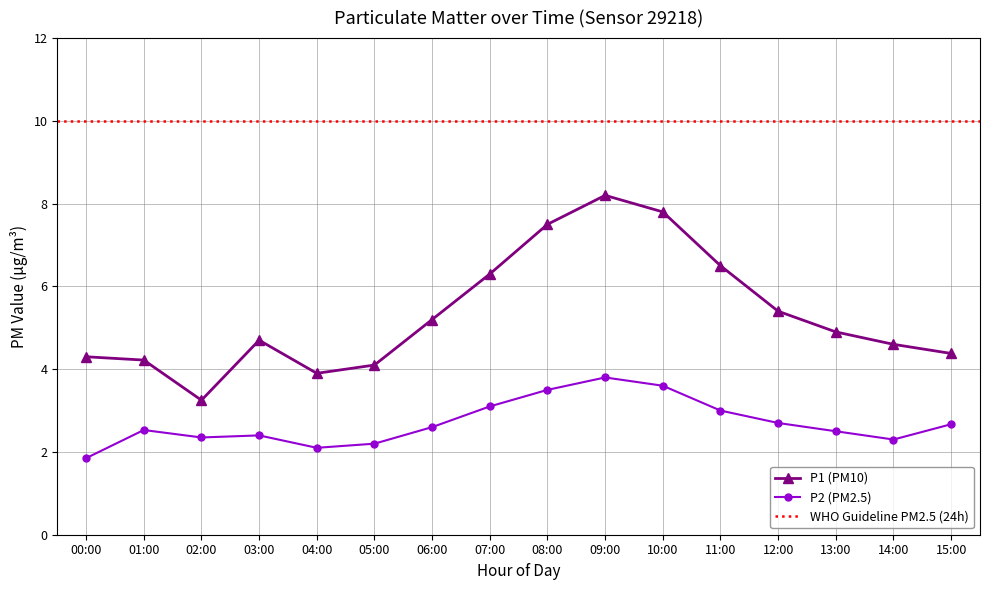

True or false: P1 and P2 cross at least once.

False